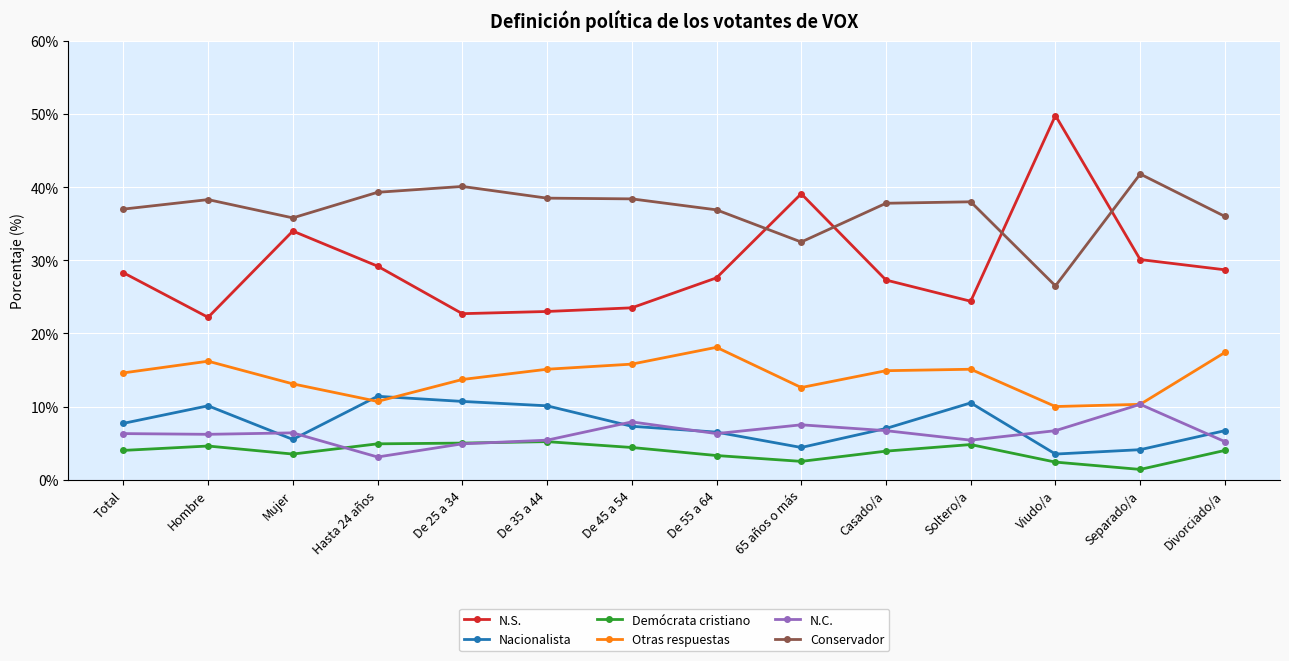

How many interior local peaks does the N.S. series have?

3